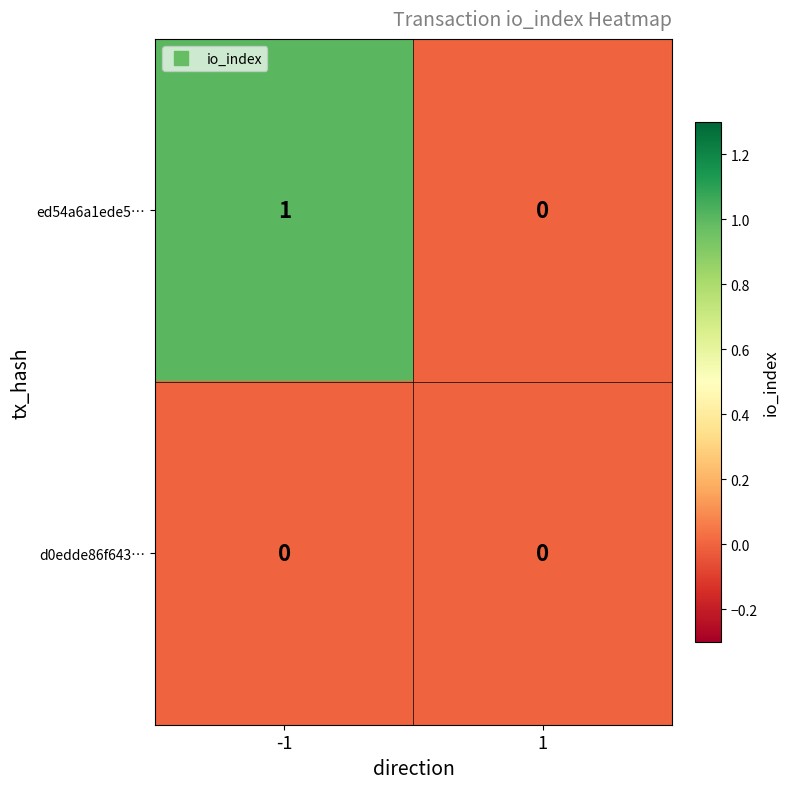

At which category is the sum across all series the highest?

-1